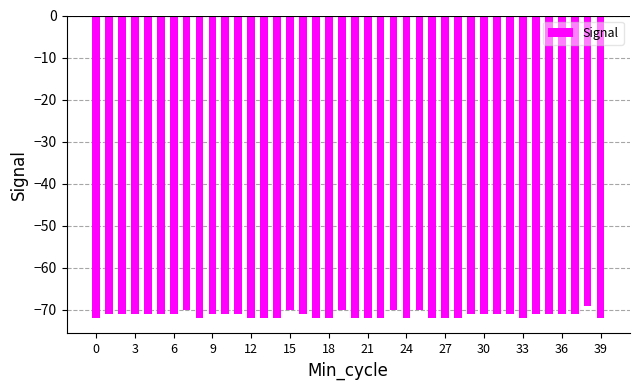

Reading right to left, transcribe all the data shown in this chart.

-72	-69	-71	-71	-71	-71	-72	-71	-71	-71	-71	-72	-72	-72	-70	-72	-70	-72	-72	-72	-70	-72	-72	-71	-70	-72	-72	-72	-71	-71	-71	-72	-70	-71	-71	-71	-71	-71	-71	-72